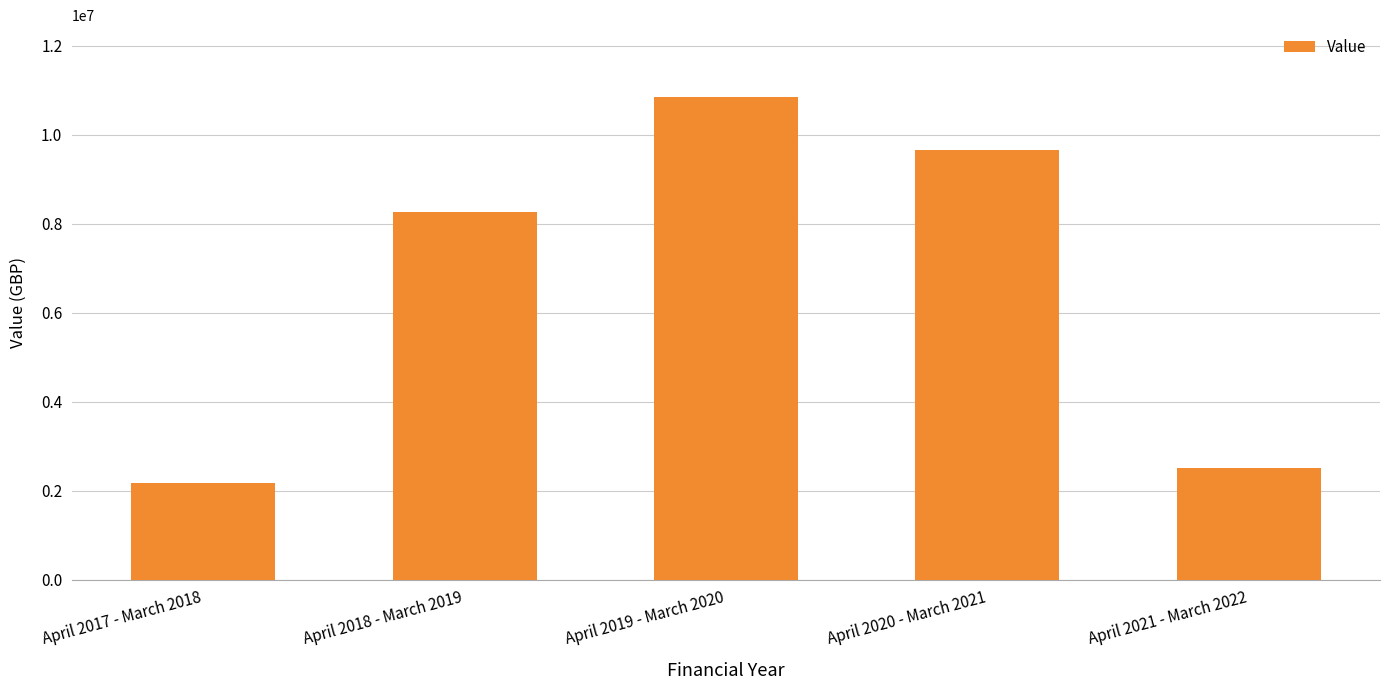

How many data points are less than 8261485?

2